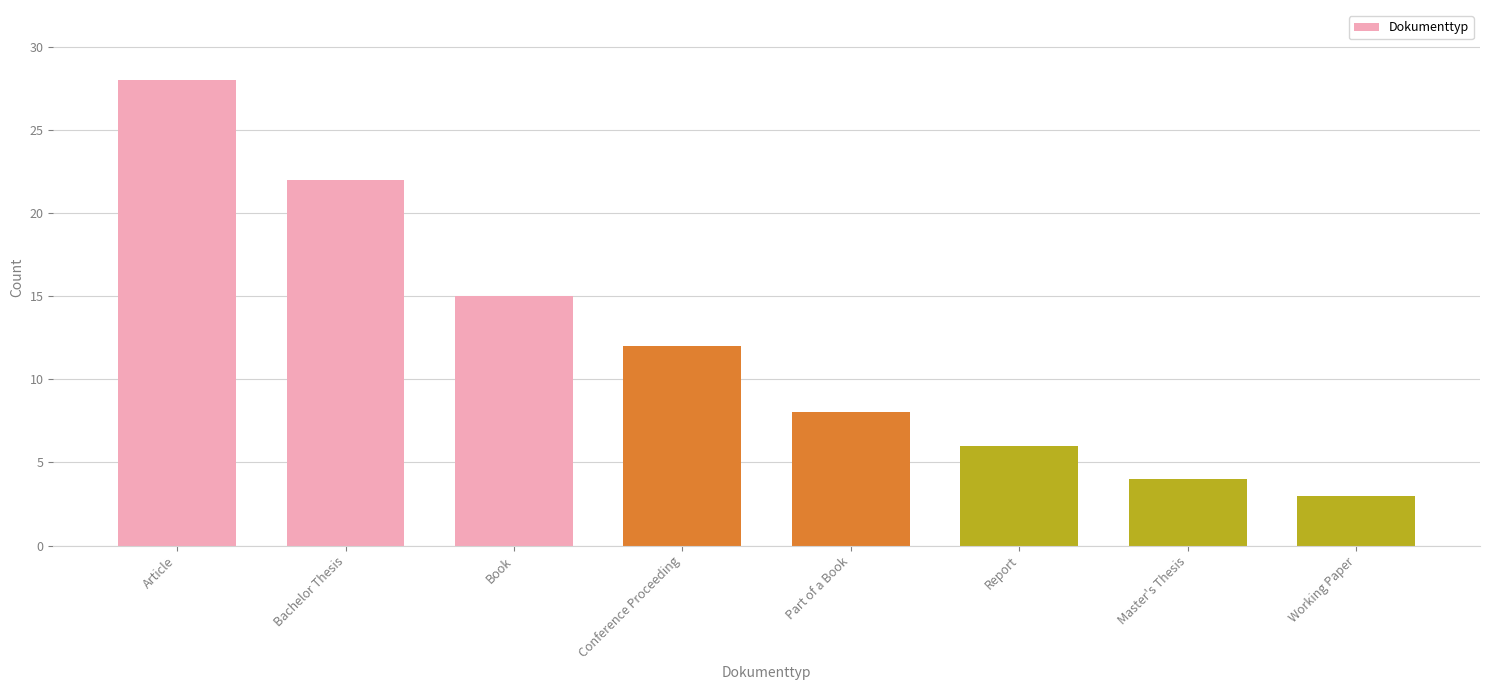

List the labels in order of value, smallest first.

Working Paper, Master's Thesis, Report, Part of a Book, Conference Proceeding, Book, Bachelor Thesis, Article